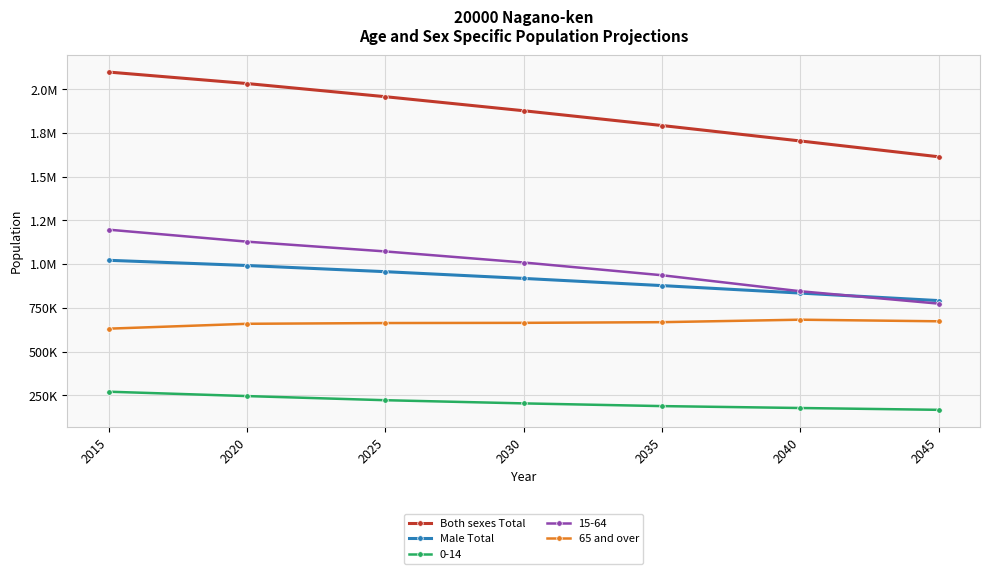

At which category is the sum across all series the highest?

2015